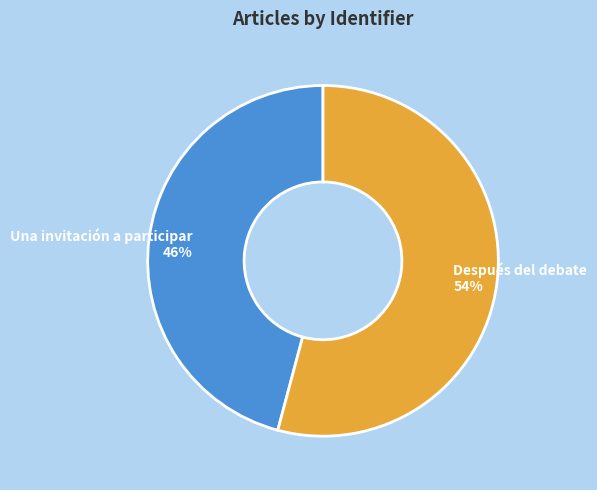

To the nearest percent, what percentage of the pie is Una invitación a participar?

46%